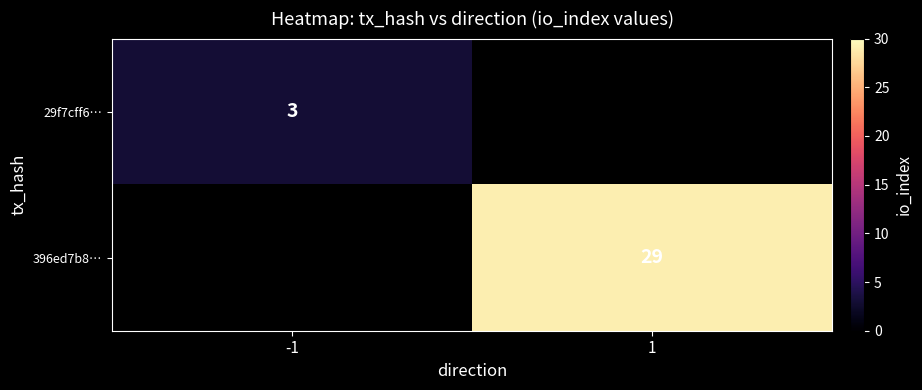

The 29f7cff6… series shows 2 at -1. True or false?

False